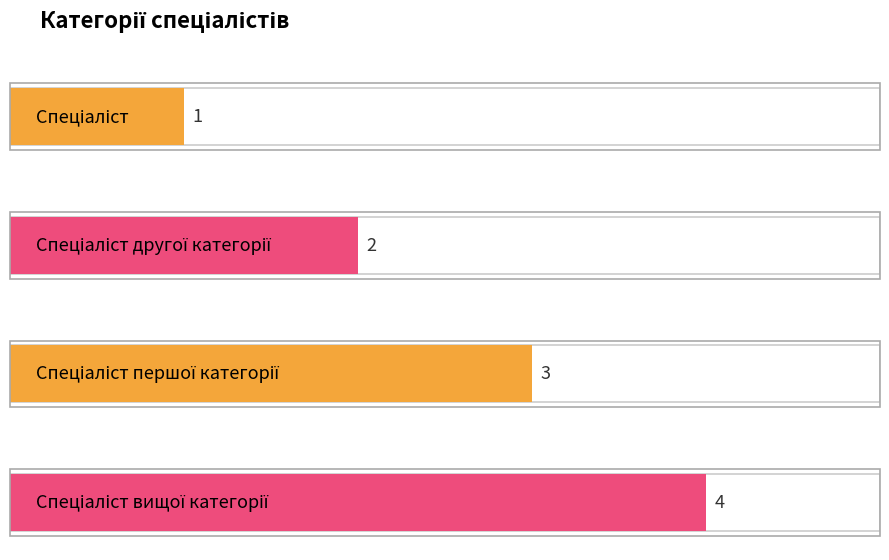

At which label does the data first exceed 3?

Спеціаліст вищої категорії